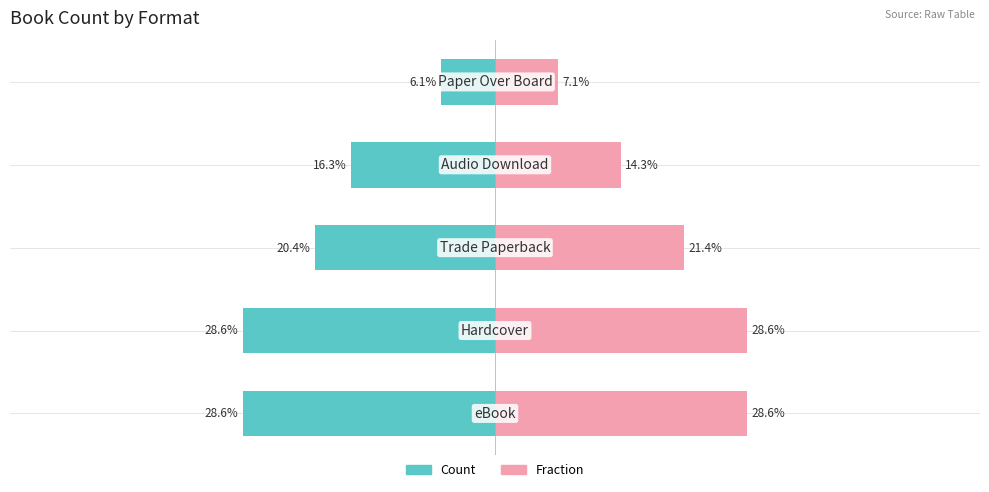

What is the greatest value displayed?

28.6